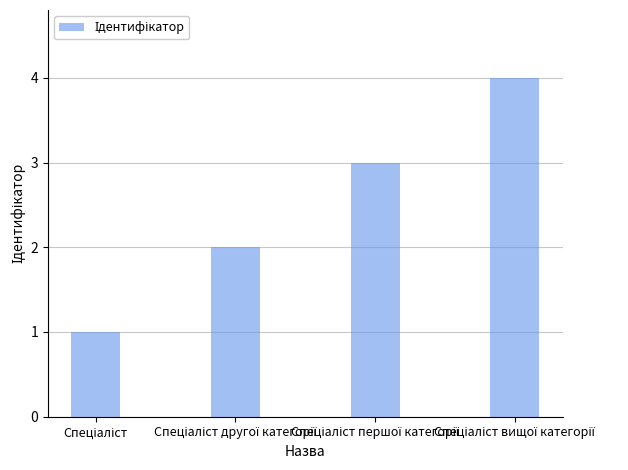

What is the difference between the maximum and minimum values?

3